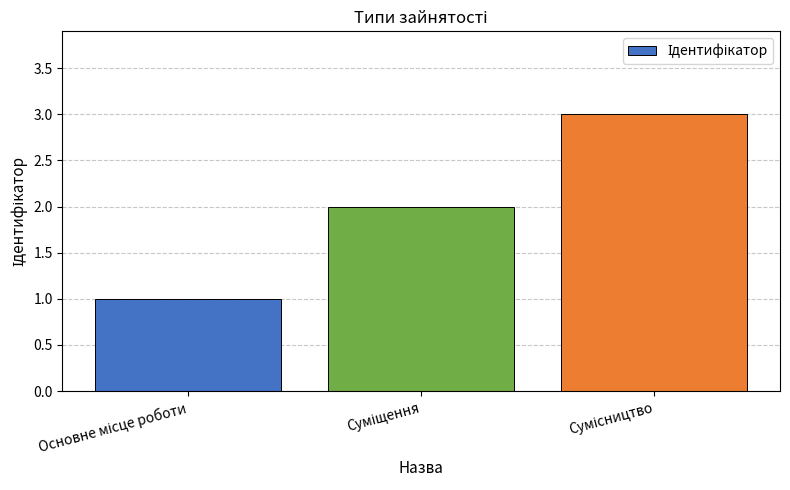

Count the number of categories in the chart.

3